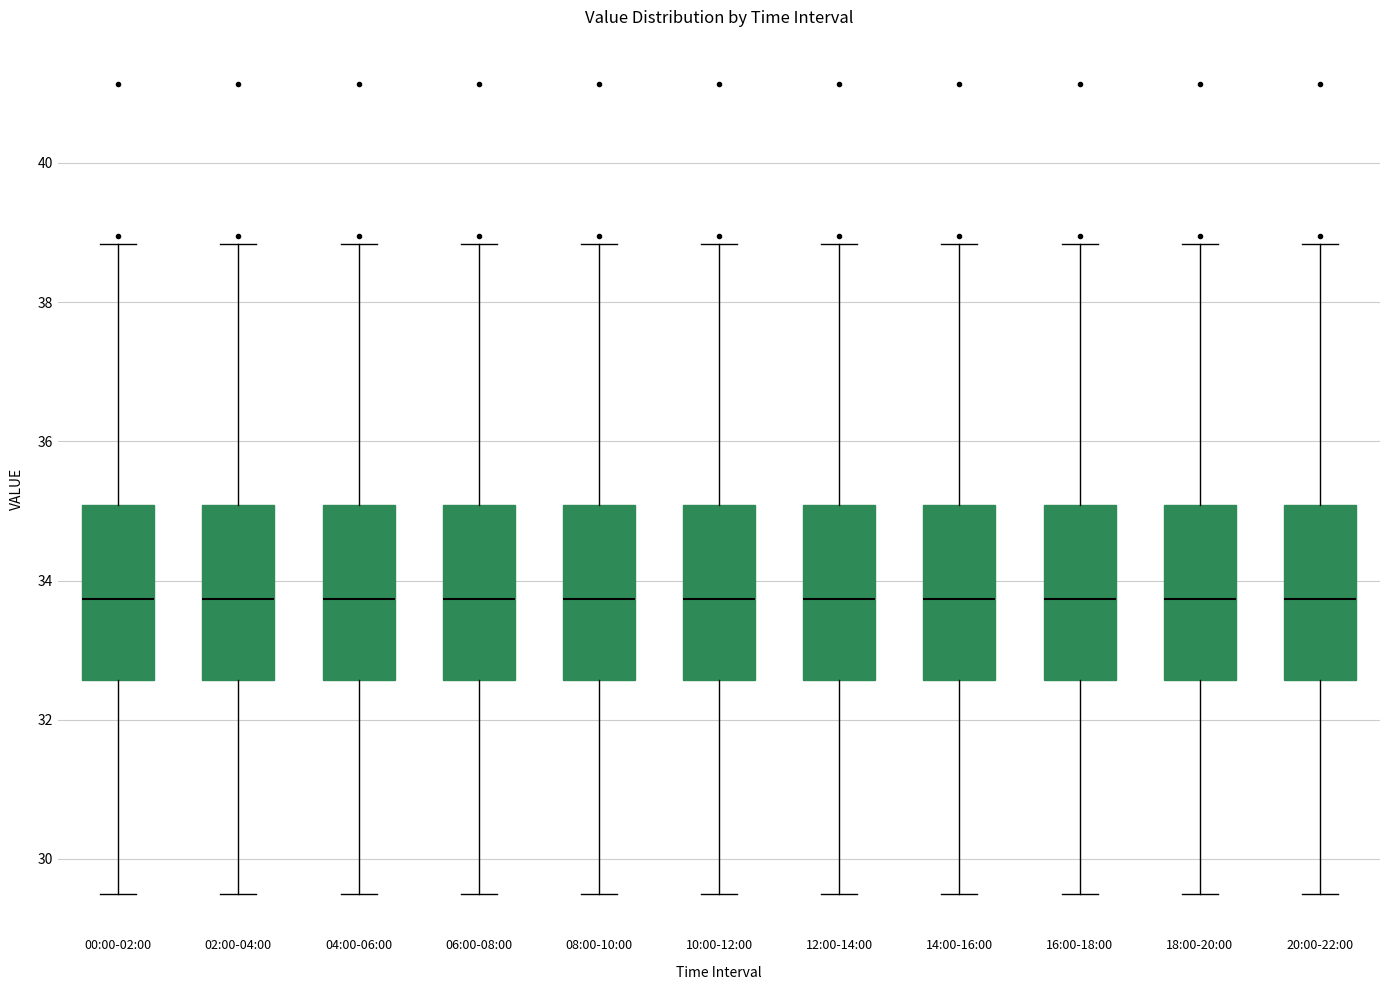

Reading left to right, read every box against the y-axis: the position of its median line, the range the box covers, and the ends of its whiskers. The values are not printed on the chart, so give them approximately, as read against the axis.

00:00-02:00: median 33.8, box 32.6 to 35.0, whiskers 29.6 to 38.8
02:00-04:00: median 33.8, box 32.6 to 35.0, whiskers 29.6 to 38.8
04:00-06:00: median 33.8, box 32.6 to 35.0, whiskers 29.6 to 38.8
06:00-08:00: median 33.8, box 32.6 to 35.0, whiskers 29.6 to 38.8
08:00-10:00: median 33.8, box 32.6 to 35.0, whiskers 29.6 to 38.8
10:00-12:00: median 33.8, box 32.6 to 35.0, whiskers 29.6 to 38.8
12:00-14:00: median 33.8, box 32.6 to 35.0, whiskers 29.6 to 38.8
14:00-16:00: median 33.8, box 32.6 to 35.0, whiskers 29.6 to 38.8
16:00-18:00: median 33.8, box 32.6 to 35.0, whiskers 29.6 to 38.8
18:00-20:00: median 33.8, box 32.6 to 35.0, whiskers 29.6 to 38.8
20:00-22:00: median 33.8, box 32.6 to 35.0, whiskers 29.6 to 38.8